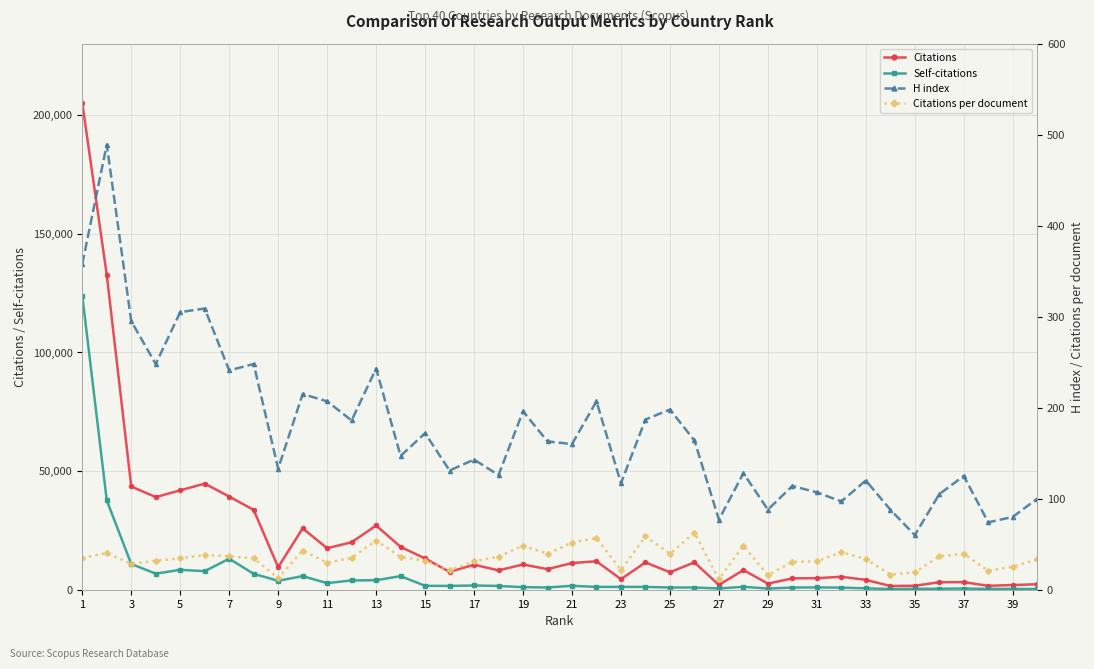

True or false: Citations per document has more than 2 interior local peaks.

True